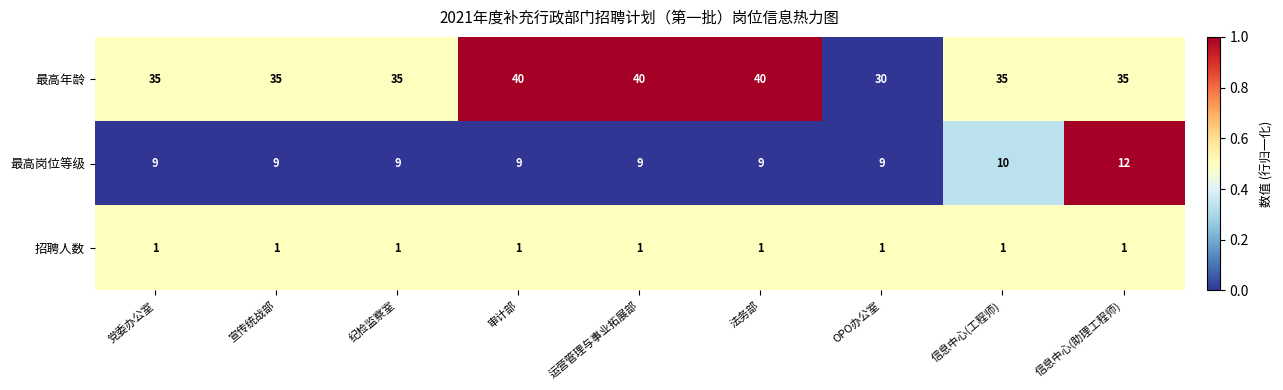

True or false: 招聘人数 has a value of 1 at 信息中心(助理工程师).

True